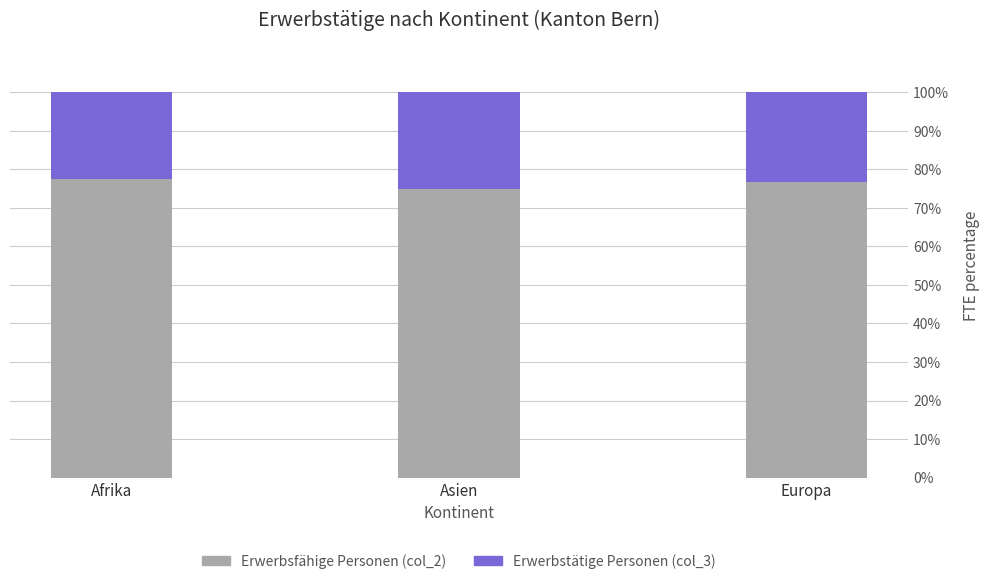

Which series changed the most between Afrika and Asien?

Erwerbsfähige Personen (col_2)